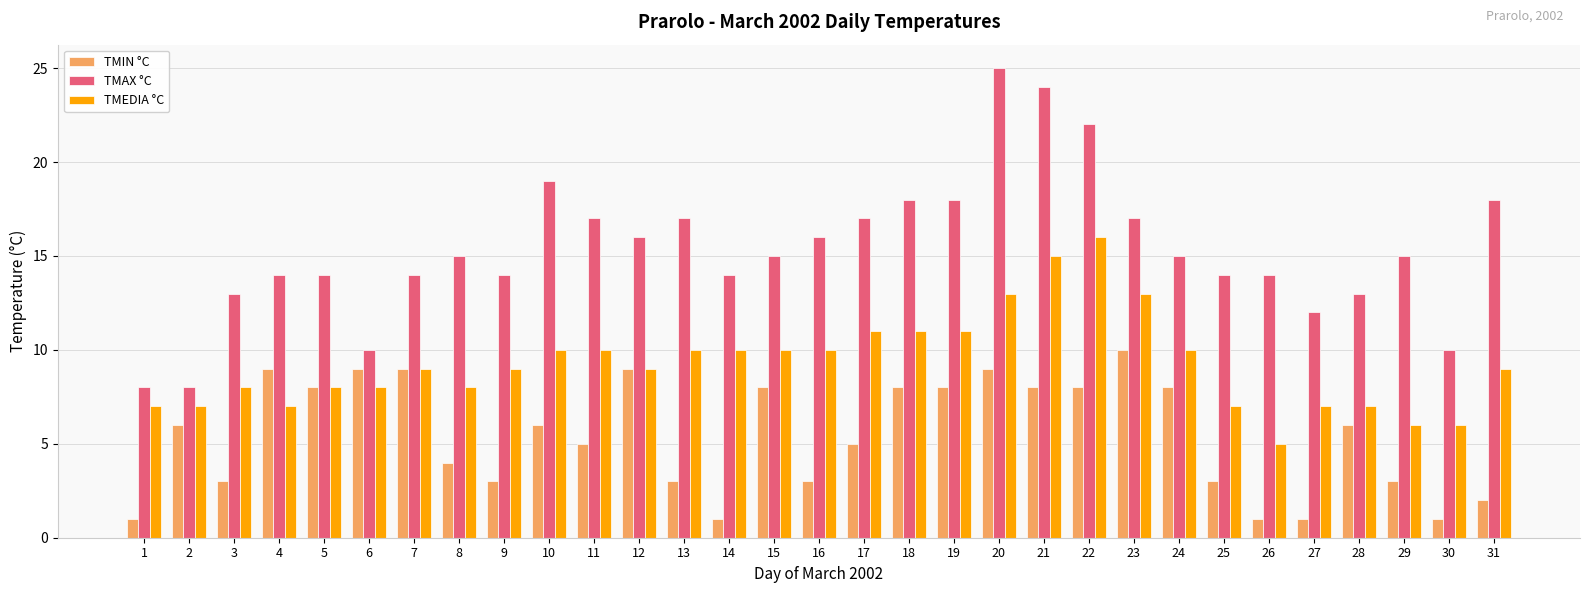

Is the value of TMEDIA °C at 29 greater than the value of TMIN °C at 5?

No